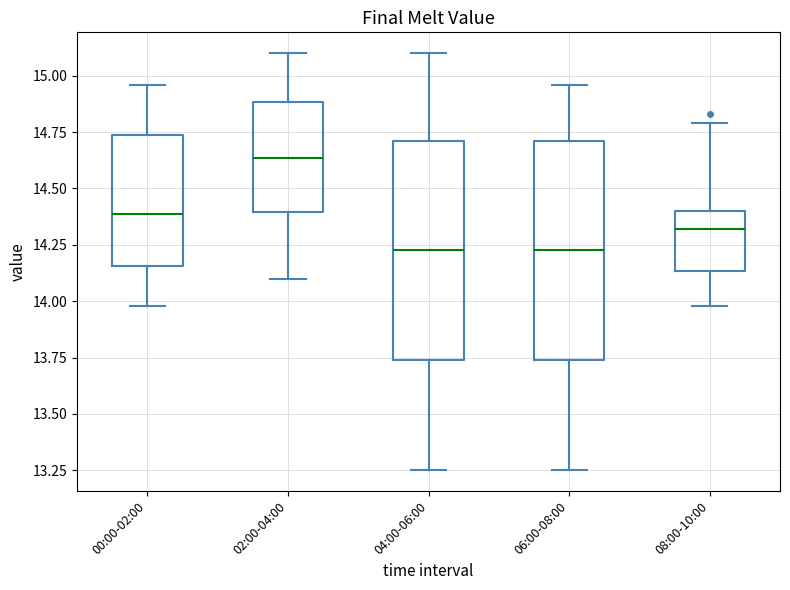

Reading left to right, read every box against the y-axis: the position of its median line, the range the box covers, and the ends of its whiskers. The values are not printed on the chart, so give them approximately, as read against the axis.

00:00-02:00: median 14.40, box 14.15 to 14.75, whiskers 14.00 to 14.95
02:00-04:00: median 14.65, box 14.40 to 14.90, whiskers 14.10 to 15.10
04:00-06:00: median 14.25, box 13.75 to 14.70, whiskers 13.25 to 15.10
06:00-08:00: median 14.25, box 13.75 to 14.70, whiskers 13.25 to 14.95
08:00-10:00: median 14.30, box 14.15 to 14.40, whiskers 14.00 to 14.80